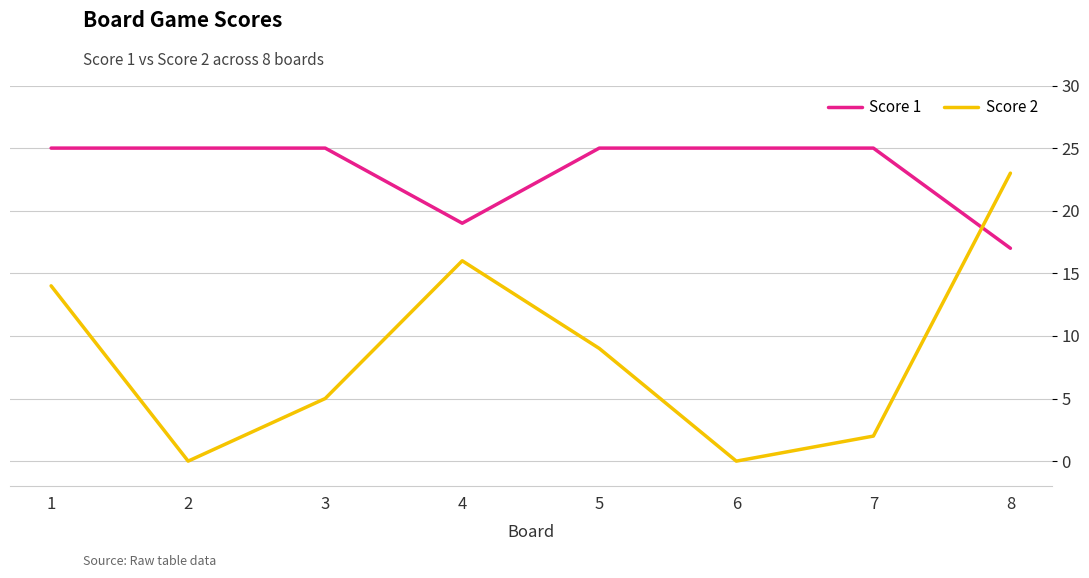

After their last crossing, which series has the higher values: Score 1 or Score 2?

Score 2